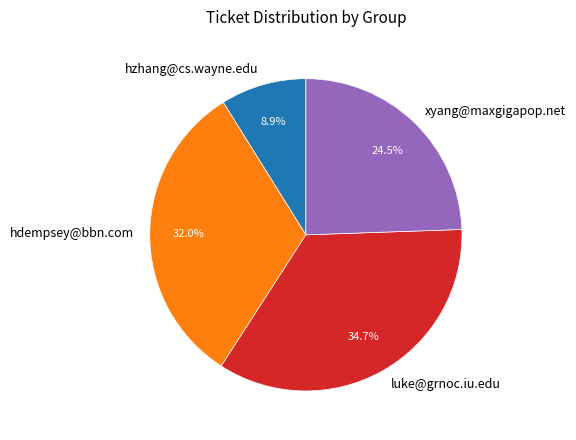

How many slices are in this pie chart?

4